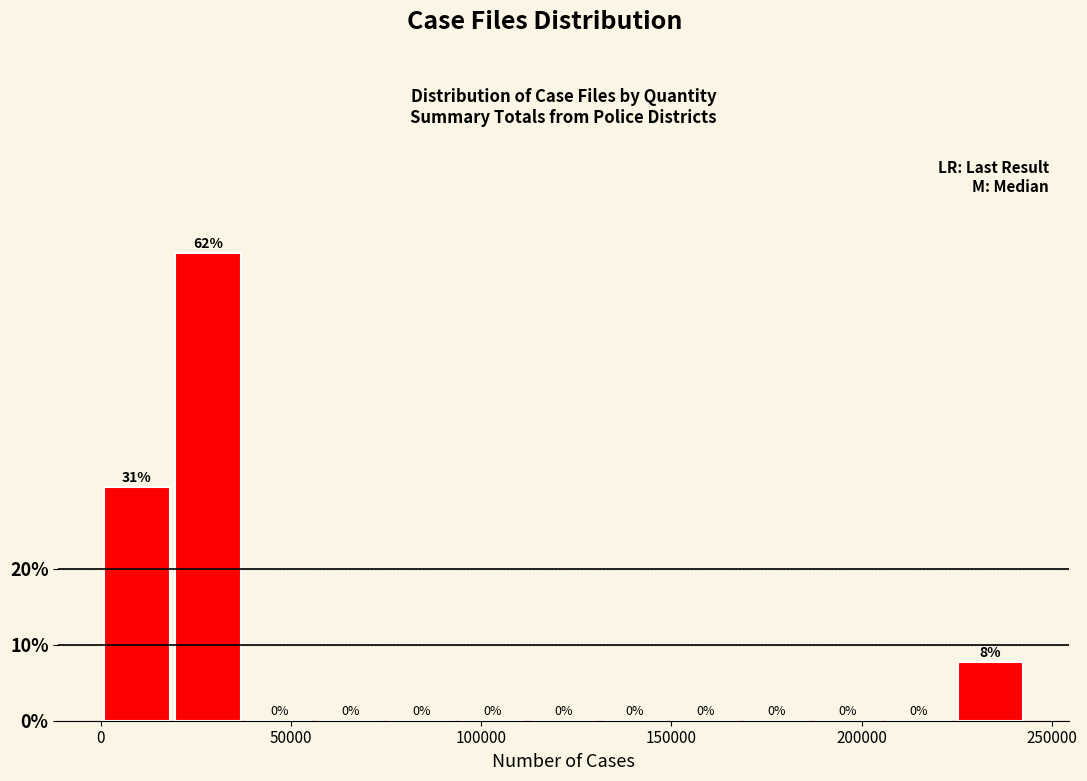

Around what value on the x-axis is the tallest bar? Give the approximate position of its centre, as read against the axis.

30000